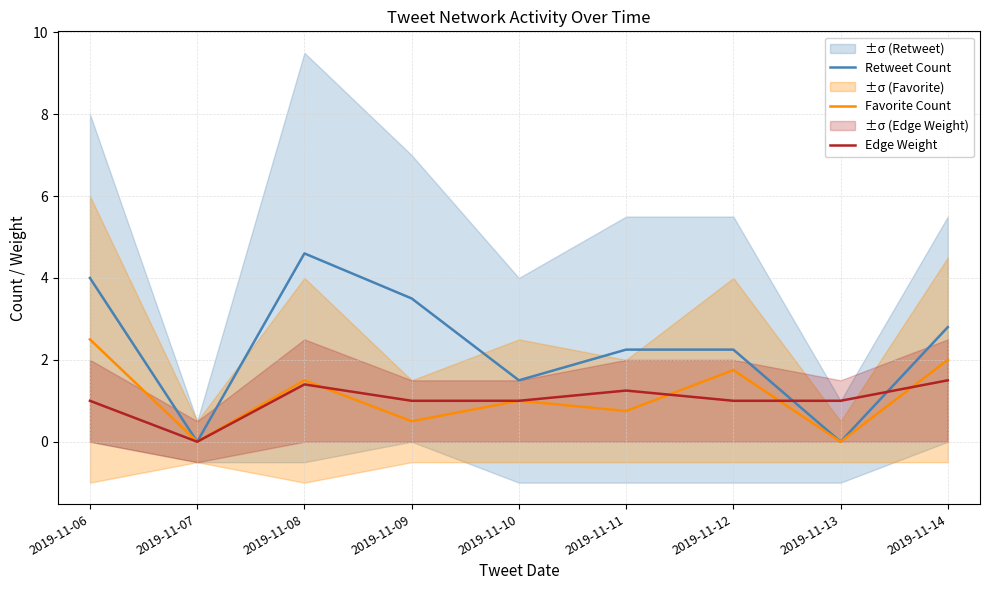

Where is Edge Weight nearest to the value 0?

2019-11-07